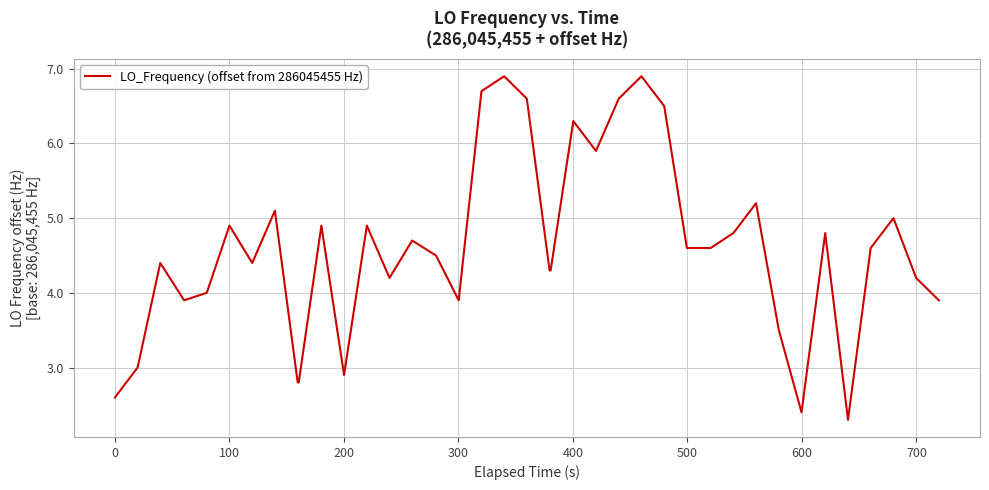

What is the minimum value shown in the chart?

2.3